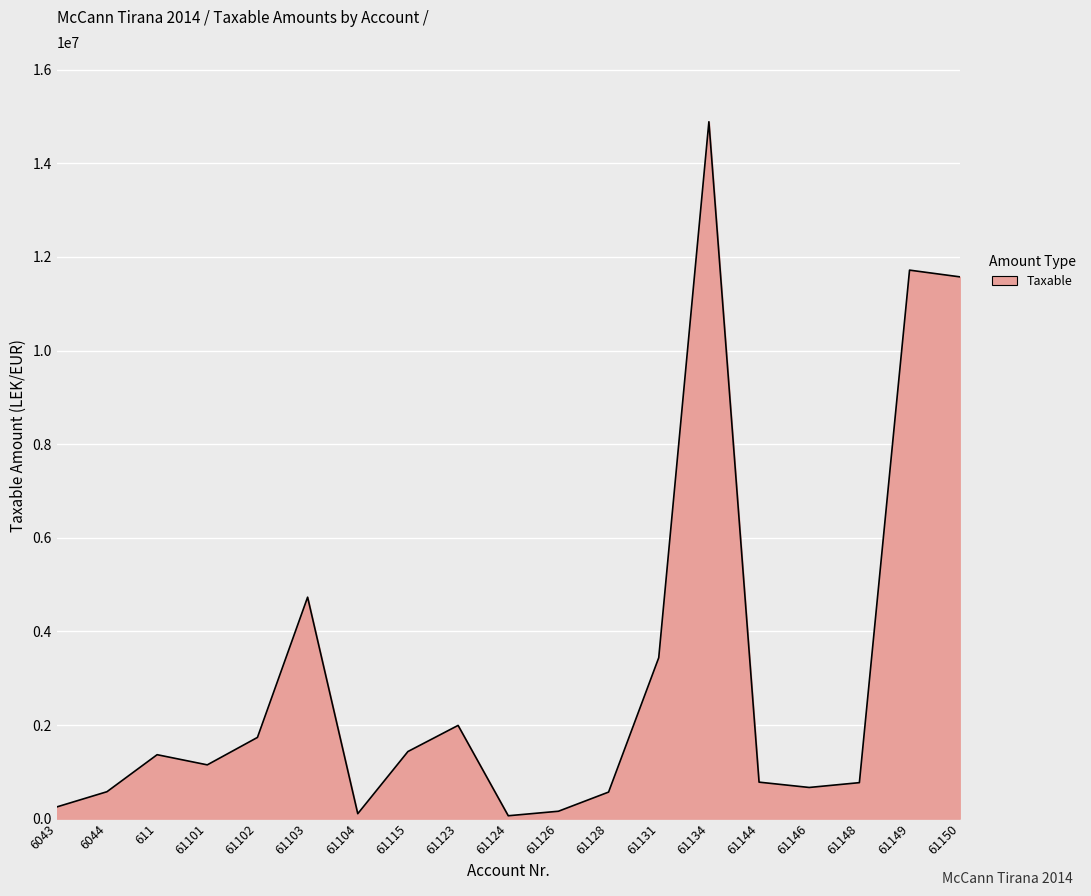

What is the change in value from 61101 to 61150?

+10425587.5